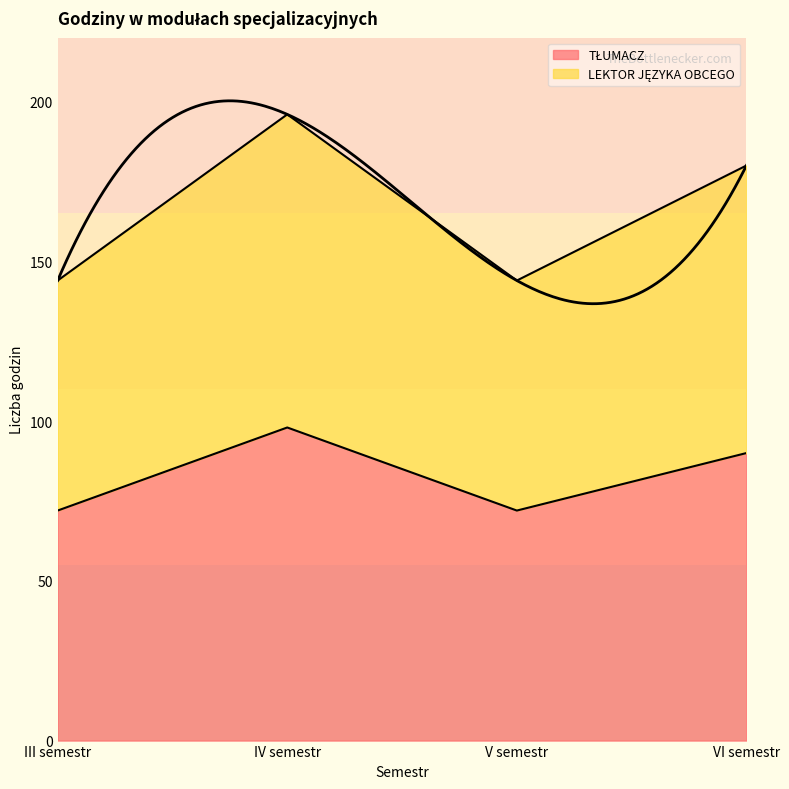

How many LEKTOR JĘZYKA OBCEGO values are between 144 and 196?

4